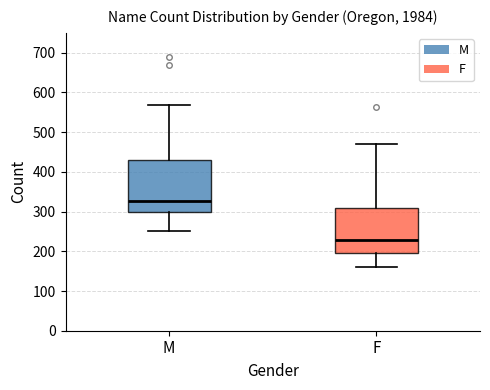

Reading left to right, read every box against the y-axis: the position of its median line, the range the box covers, and the ends of its whiskers. The values are not printed on the chart, so give them approximately, as read against the axis.

M: median 330, box 300 to 430, whiskers 250 to 570
F: median 230, box 200 to 310, whiskers 160 to 470